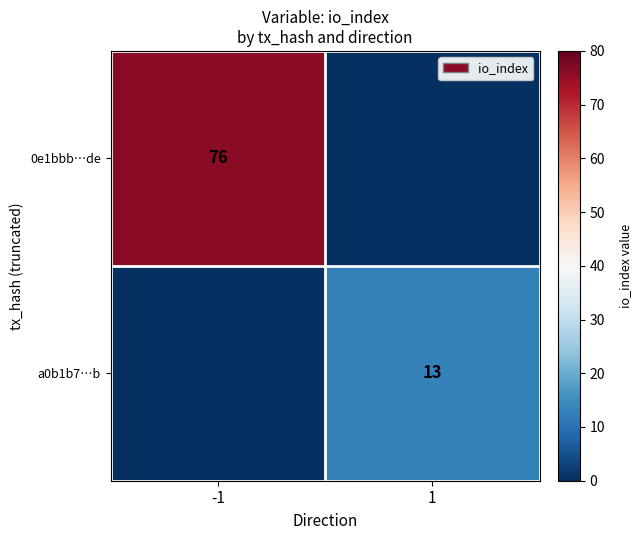

The 0e1bbb…de series shows 76 at -1. True or false?

True